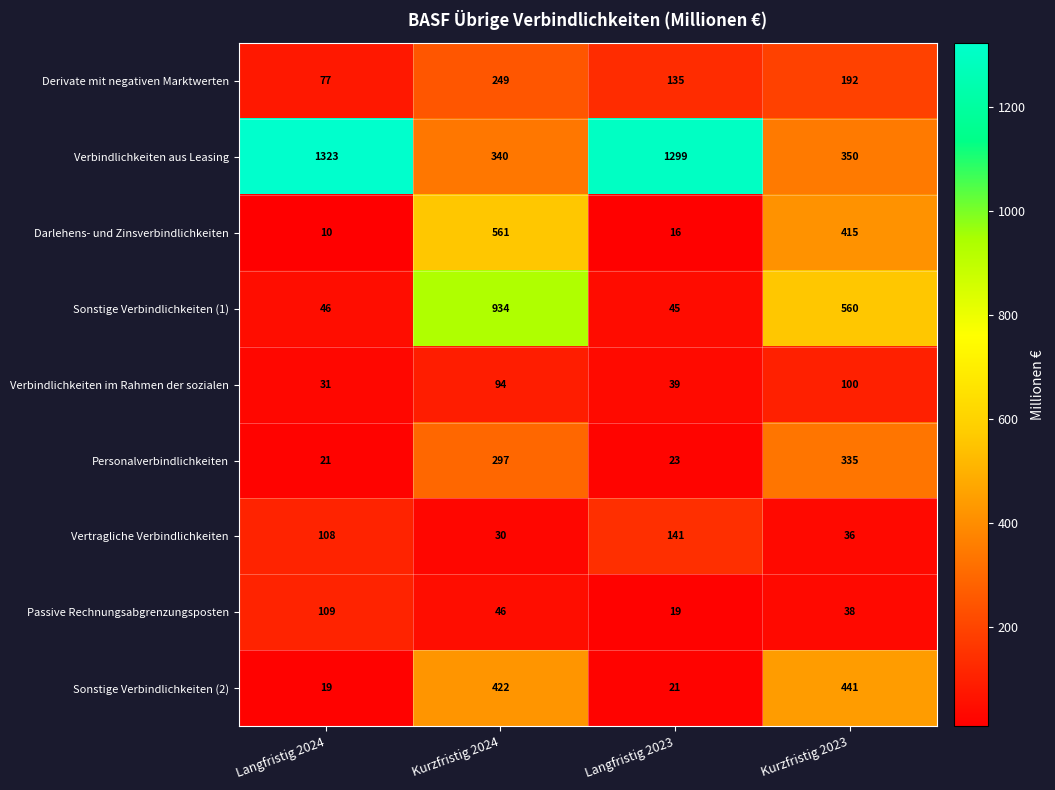

At which category is the sum across all series the highest?

Kurzfristig 2024